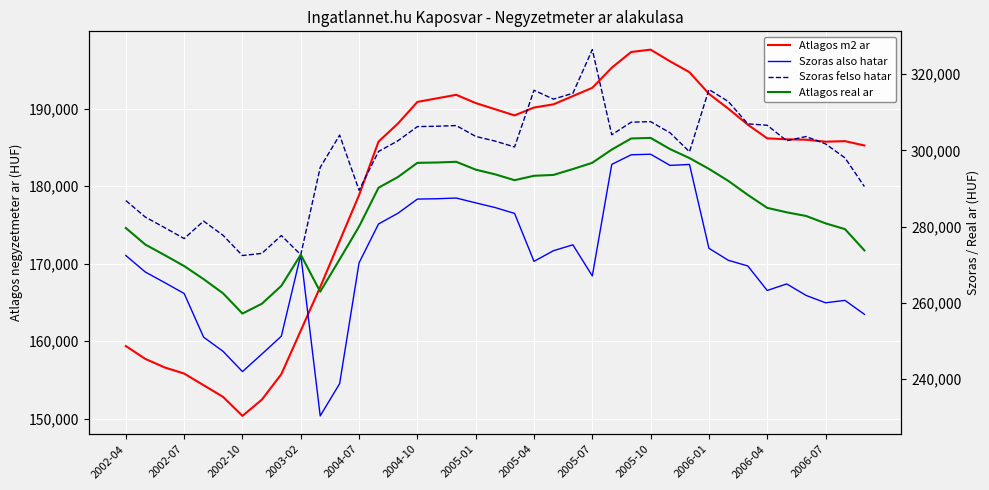

True or false: Szoras also hatar has more than 0 points higher than both neighbors.

True